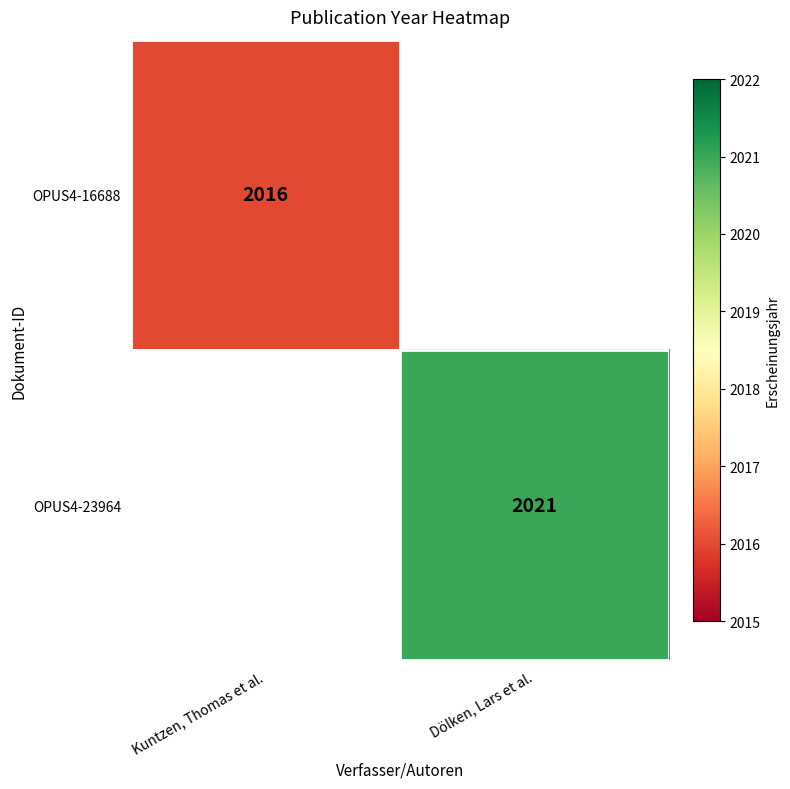

How many series are shown in this chart?

2